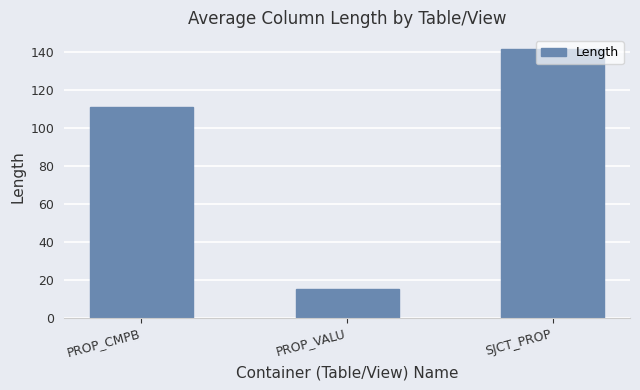

What is the greatest value displayed?

141.8